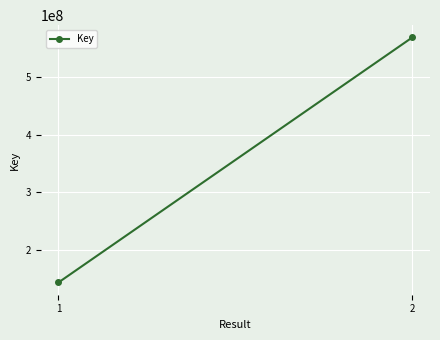

What is the minimum value shown in the chart?

143742338